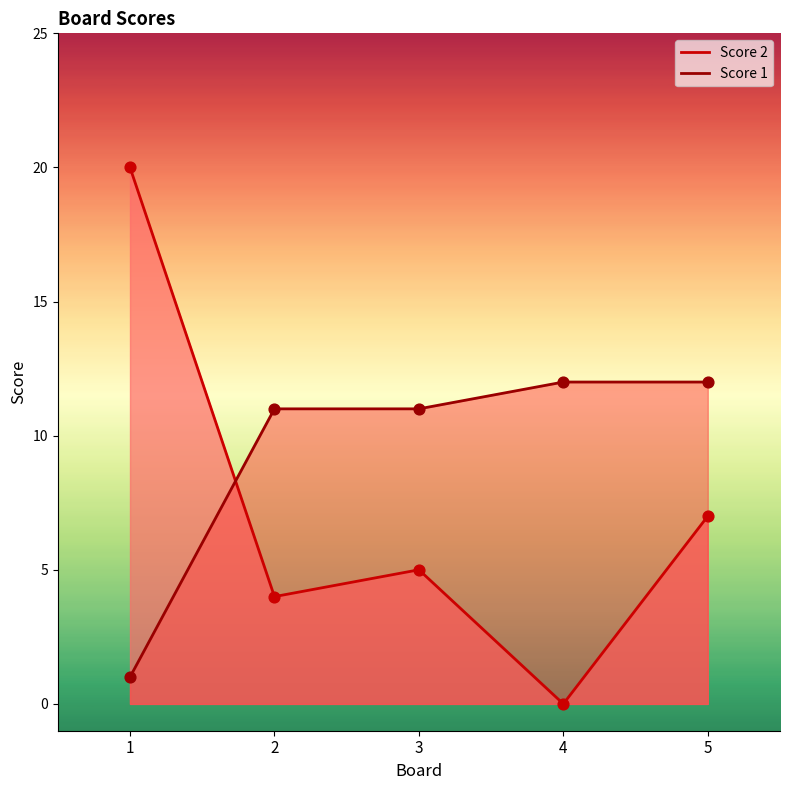

Which series contains the lowest Y value?

Score 2